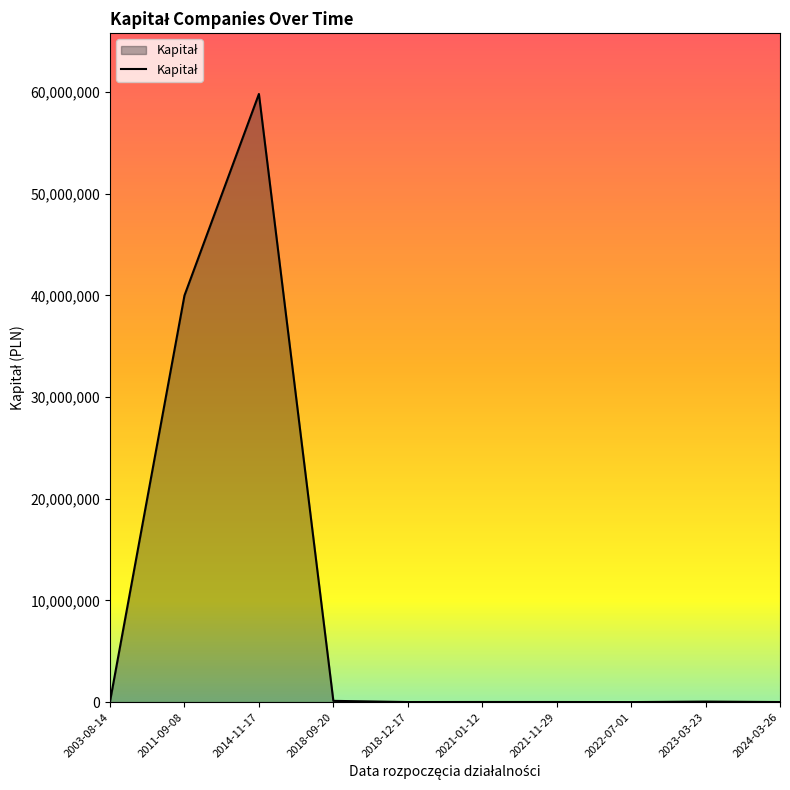

True or false: the data shows 22253732 at 2014-11-17.

False